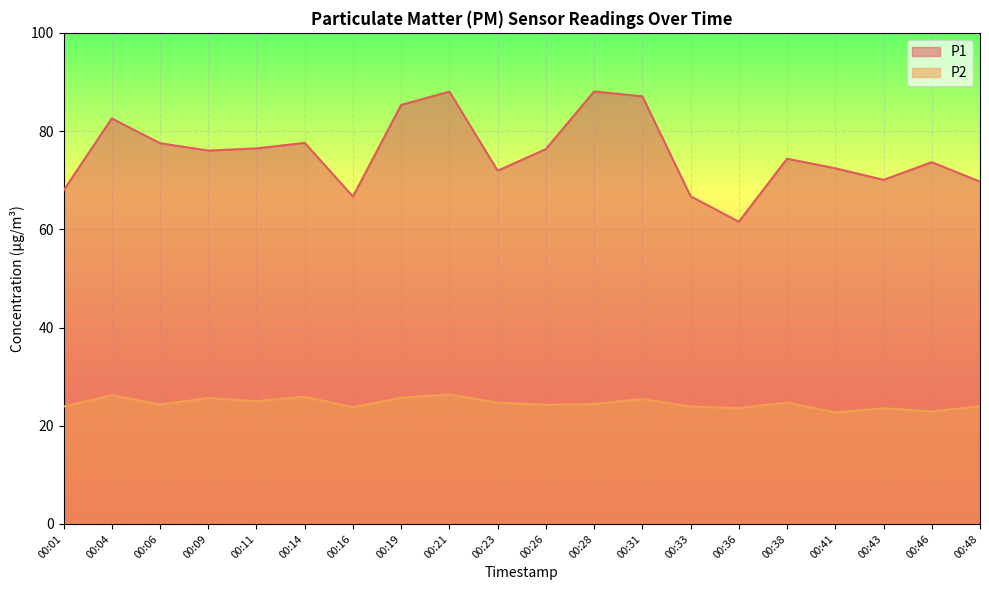

Which has a higher value, 00:06 or 00:31?

00:31